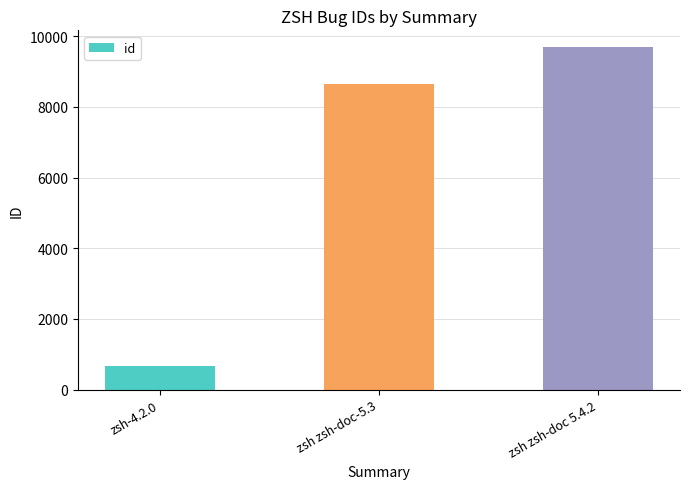

True or false: the data shows 5998 at zsh zsh-doc 5.4.2.

False